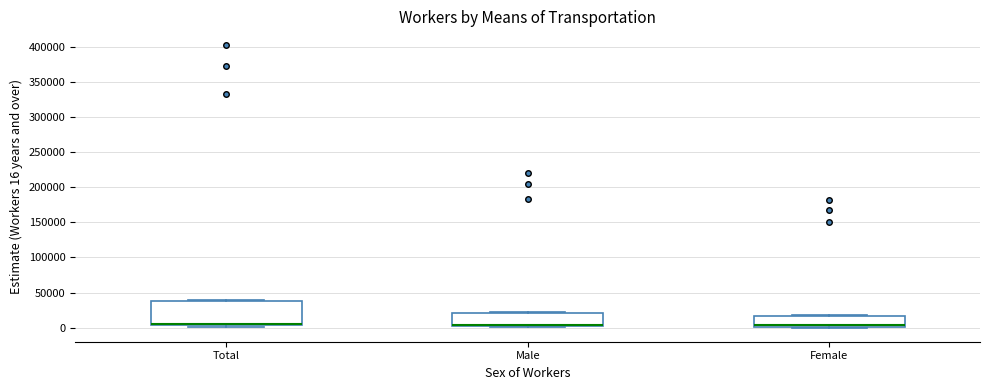

Comparing the boxes themselves (not the whiskers), which one is the tallest?

Total